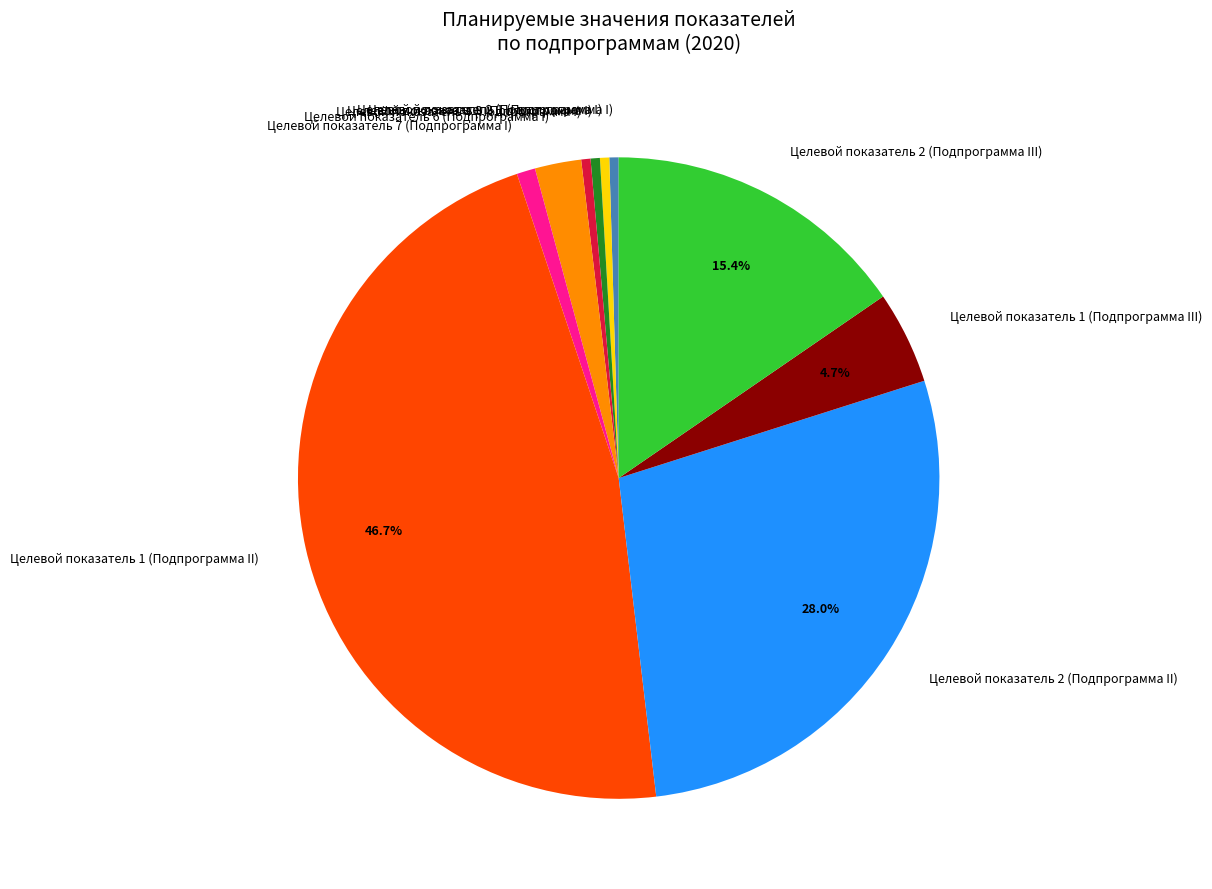

To the nearest percent, what is the difference between the largest and smallest slice percentages?

46%